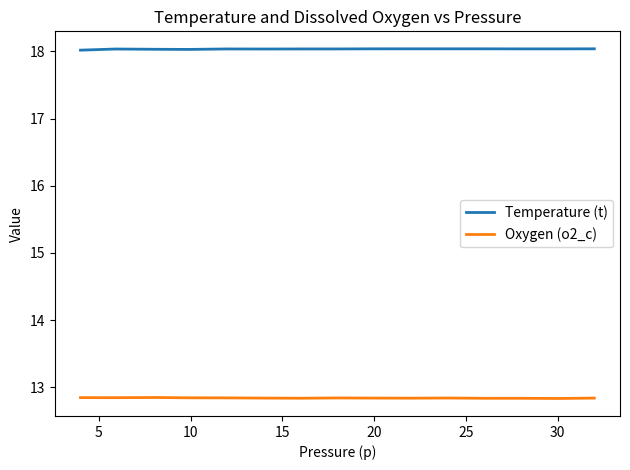

What is the minimum value for Temperature (t)?

18.0